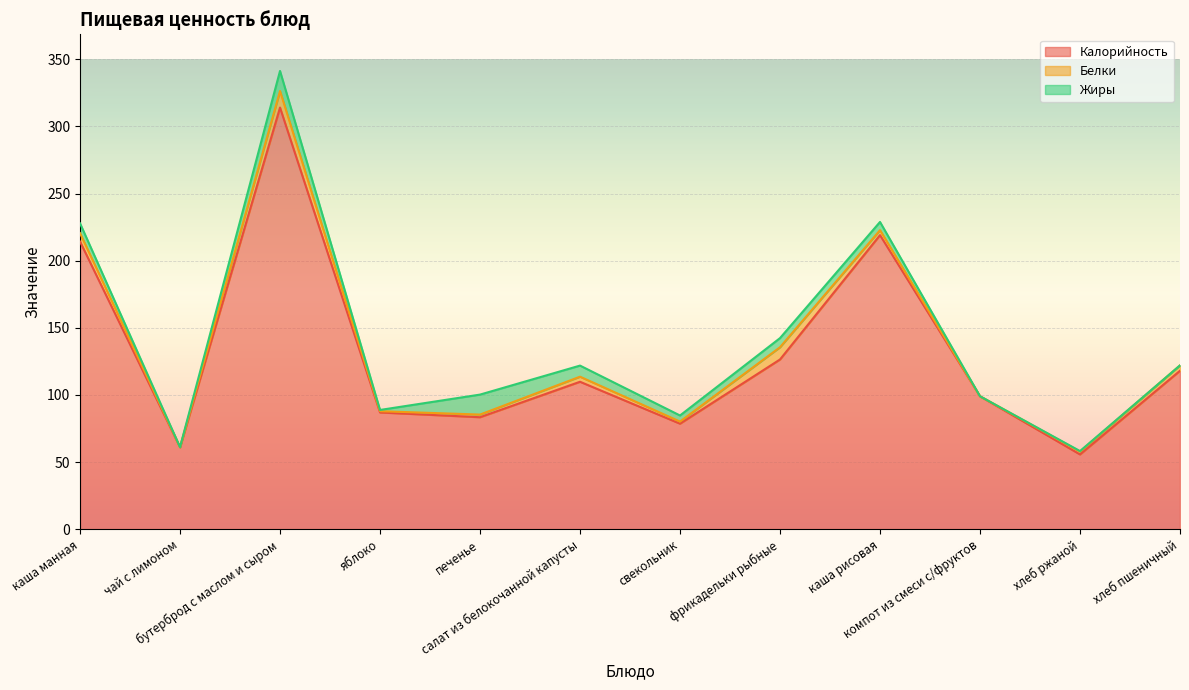

Which category has the highest value in the Белки series?

бутерброд с маслом и сыром